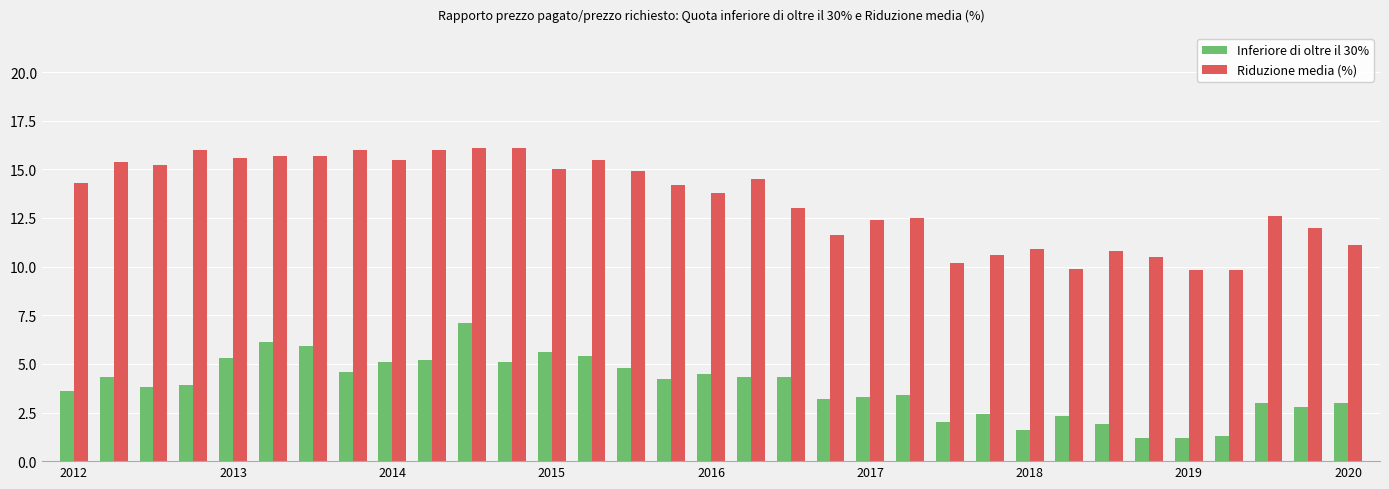

Count the number of categories in the chart.

33